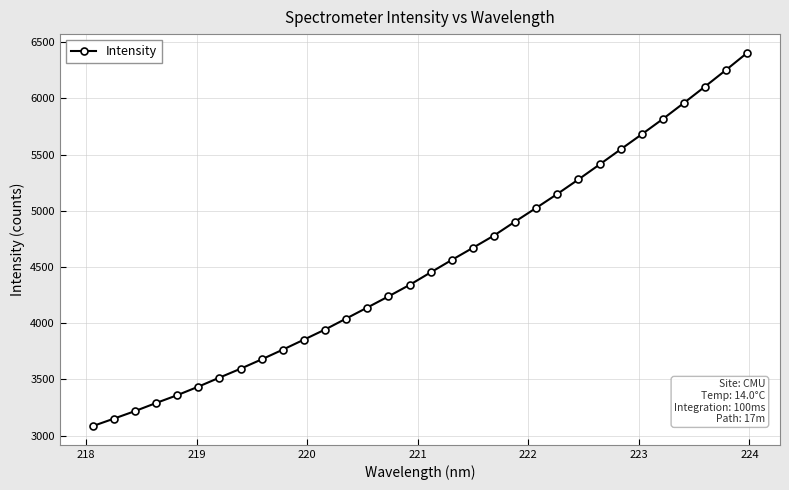

What is the greatest value displayed?

6405.0